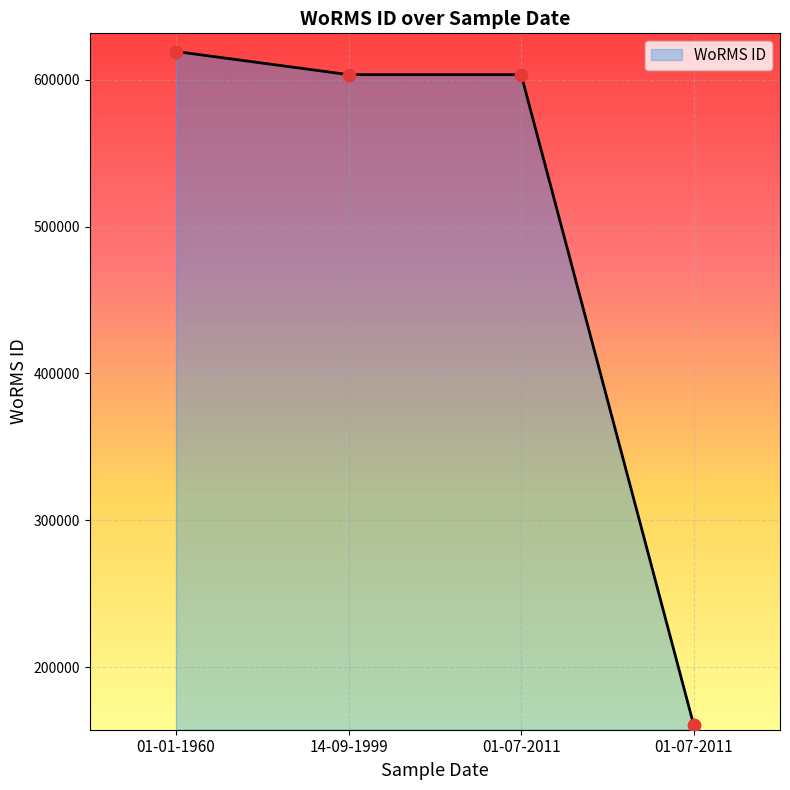

Approximately how many times larger is the value at 01-01-1960 compared to 14-09-1999?

1.0